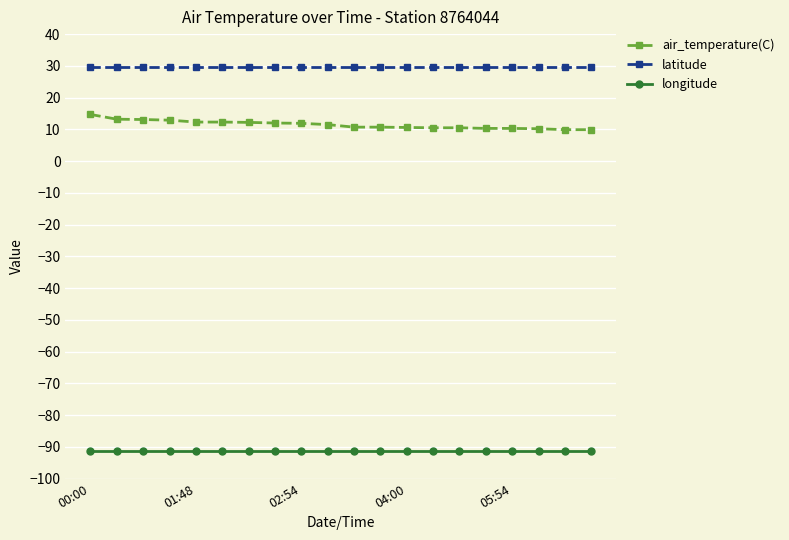

True or false: air_temperature(C) and latitude cross at least once.

False